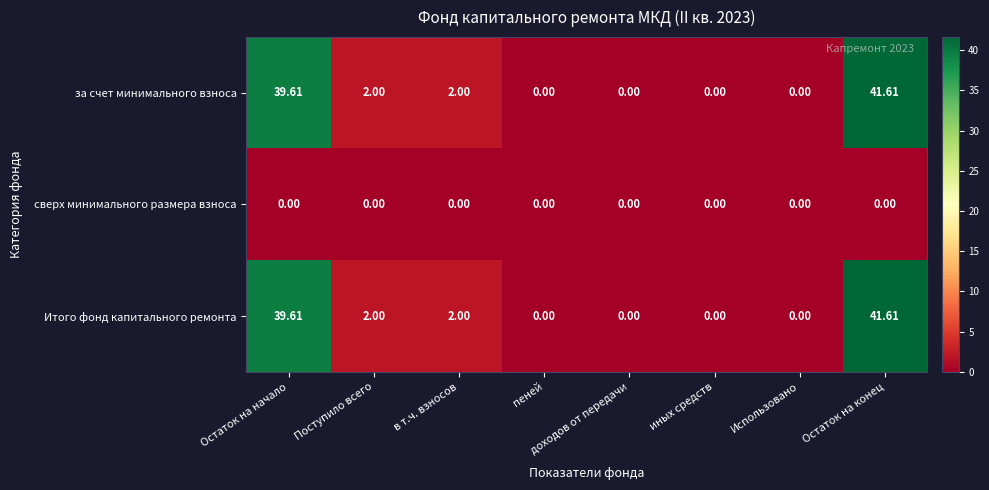

Where does the Итого фонд капитального ремонта series first go above 2?

Остаток на начало